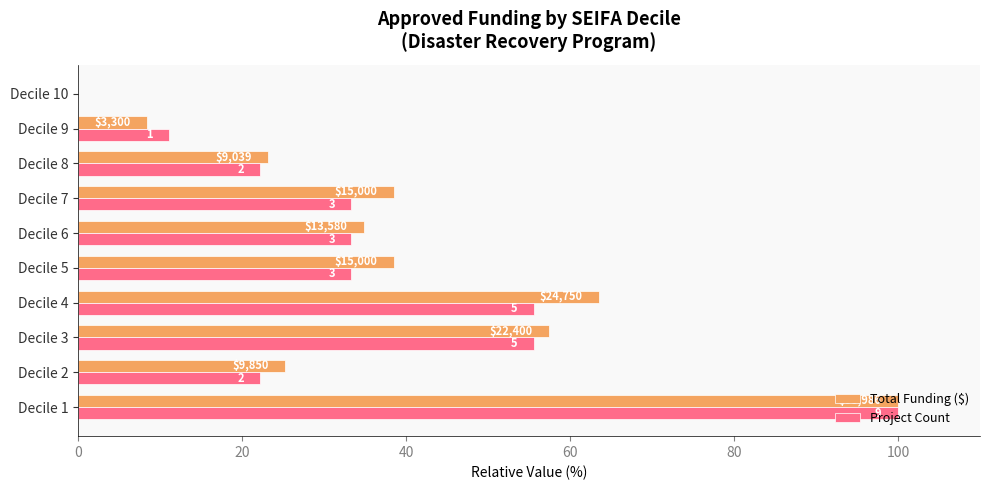

What is the difference between the maximum and second lowest values in the Total Funding ($) series?

91.5